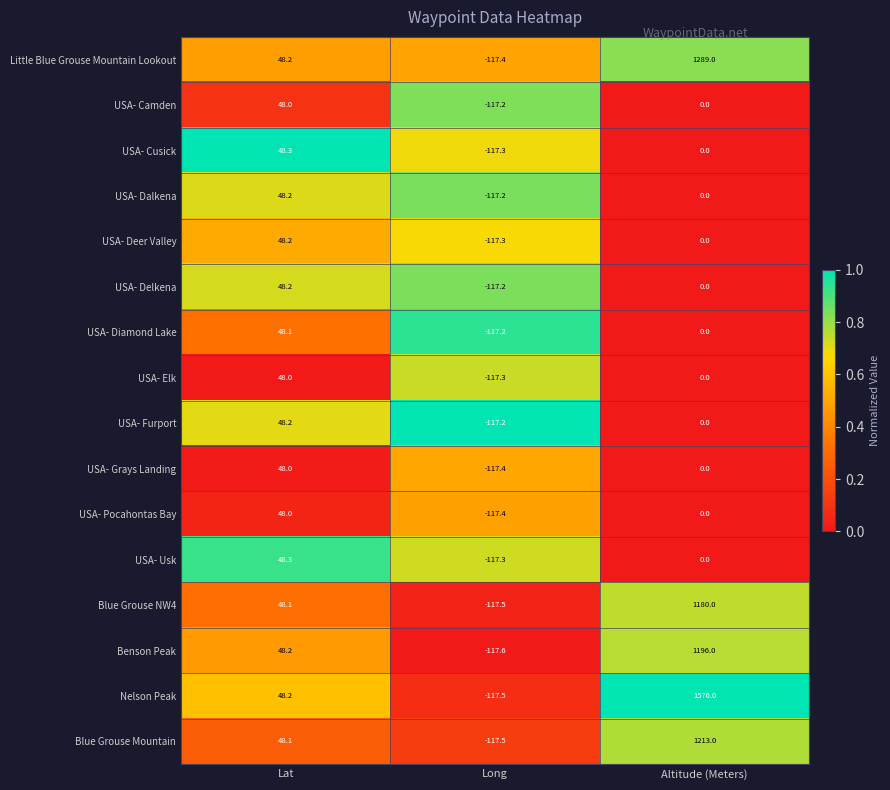

What is the spread (max minus min) of values at Altitude (Meters)?

1576.0